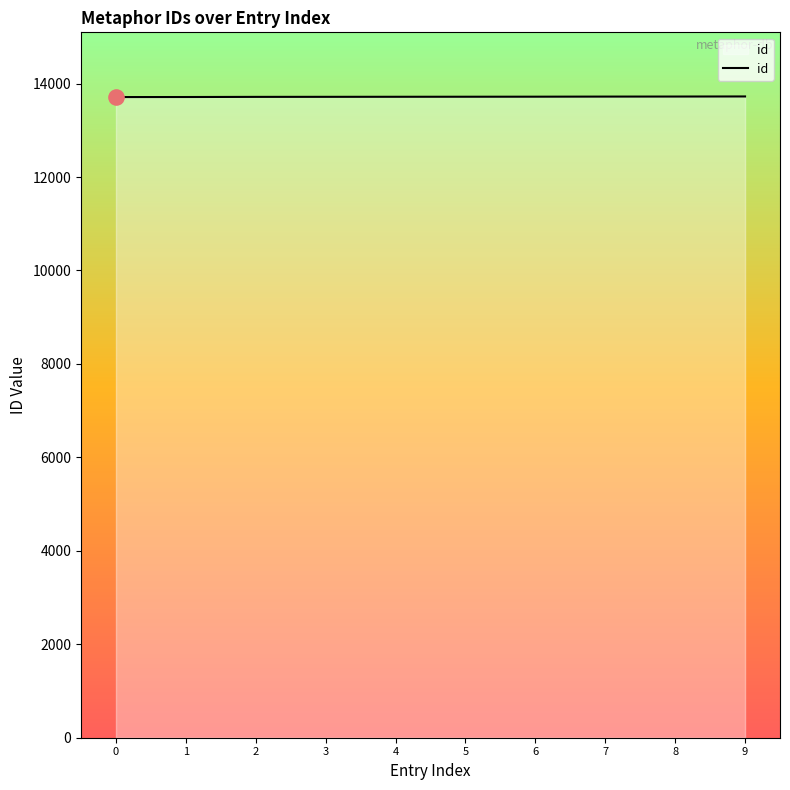

What is the change in value from 4 to 6?

+2